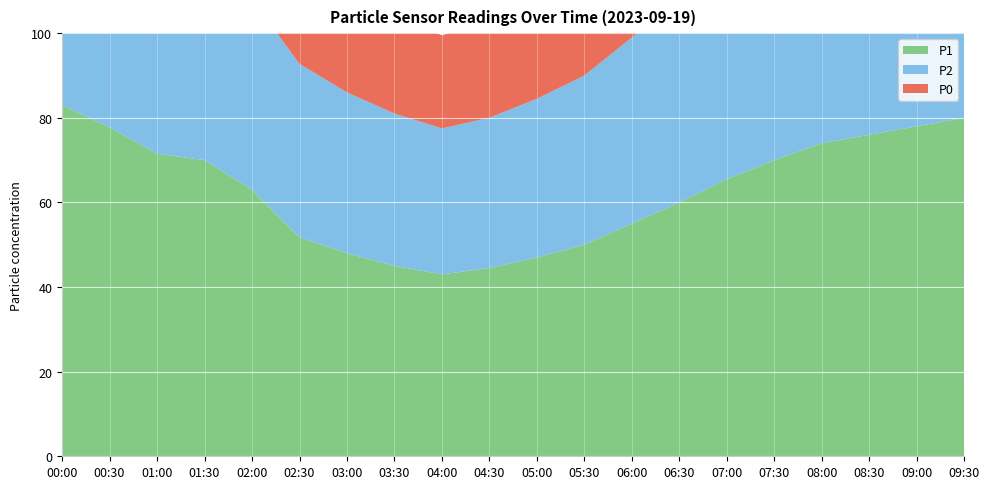

Reading left to right, extract all data points from this chart.

P1: 83.0	77.8	71.5	70.0	63.0	51.8	48.0	45.0	43.0	44.5	47.0	50.0	55.0	60.0	65.5	70.0	74.0	76.0	78.0	80.0
P2: 68.5	62.0	54.8	54.0	45.0	41.0	38.0	36.0	34.5	35.5	37.5	40.0	44.0	48.0	52.0	56.0	59.0	61.0	63.0	65.0
P0: 42.0	38.0	33.2	34.2	29.0	26.5	24.0	23.0	22.0	23.0	24.5	26.0	28.5	31.0	34.0	37.0	39.0	40.0	41.0	42.0